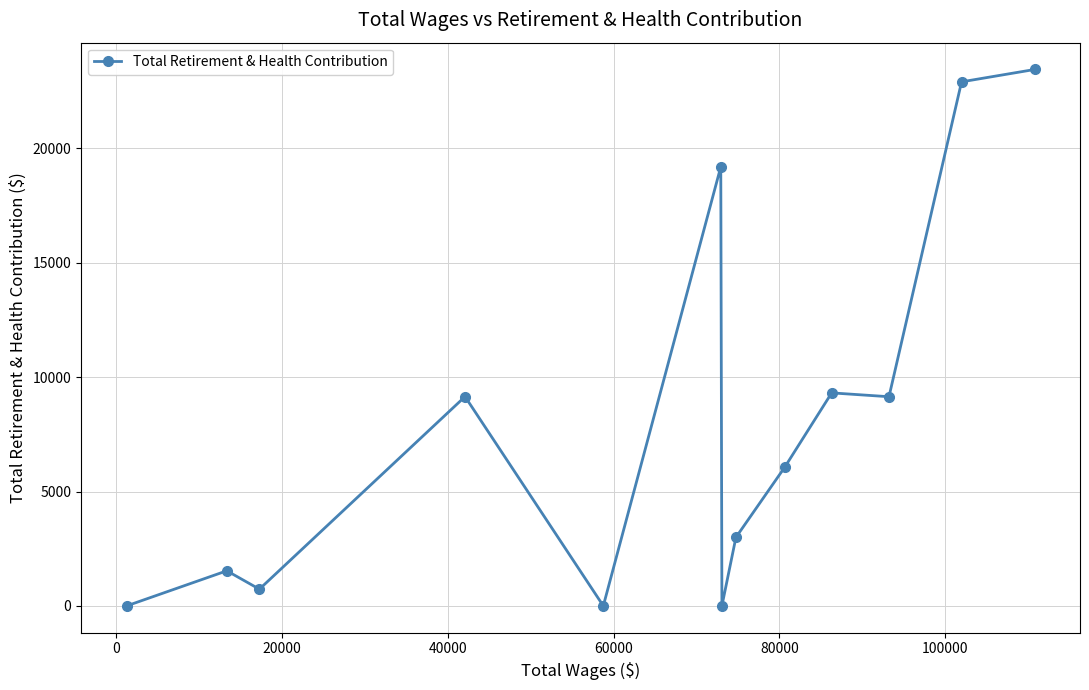

What is the maximum value shown in the chart?

23446